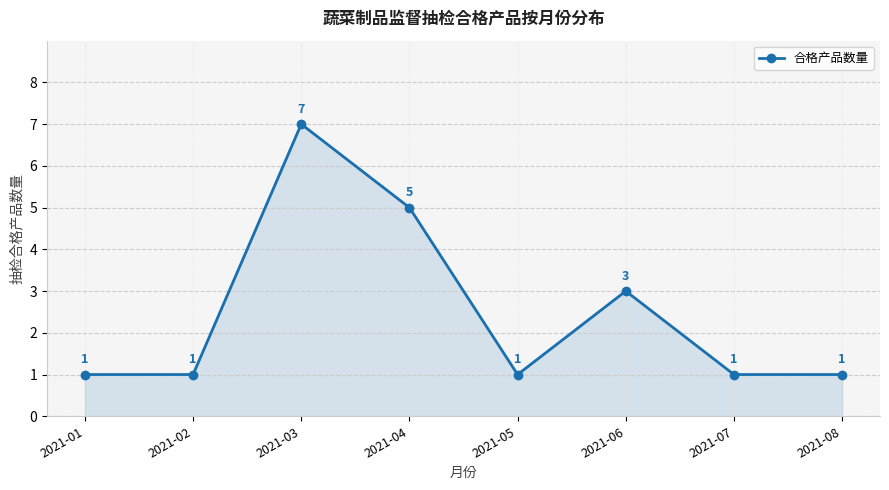

Between 2021-02 and 2021-04, which is larger?

2021-04